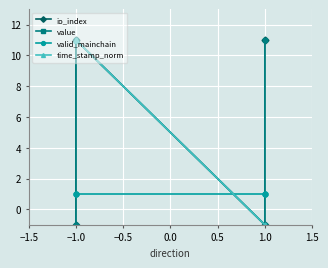

The value of time_stamp_norm at −1.0 is 7. True or false?

False